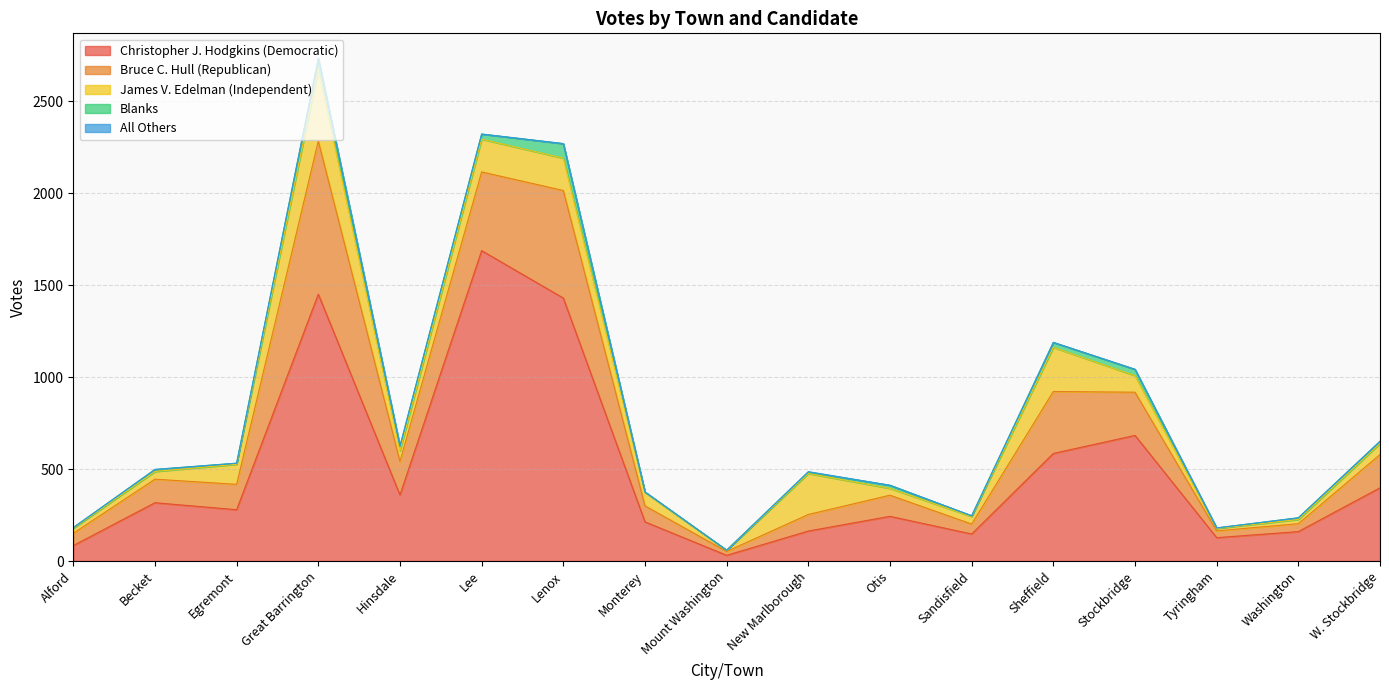

What is the difference between the highest and lowest values at Alford?

84